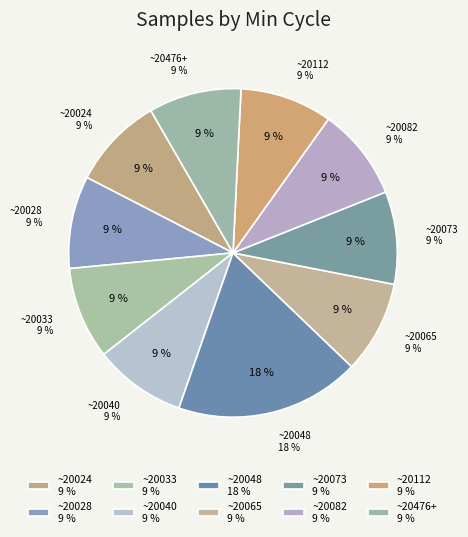

What percentage is the 28/20082 slice, to the nearest percent?

9%